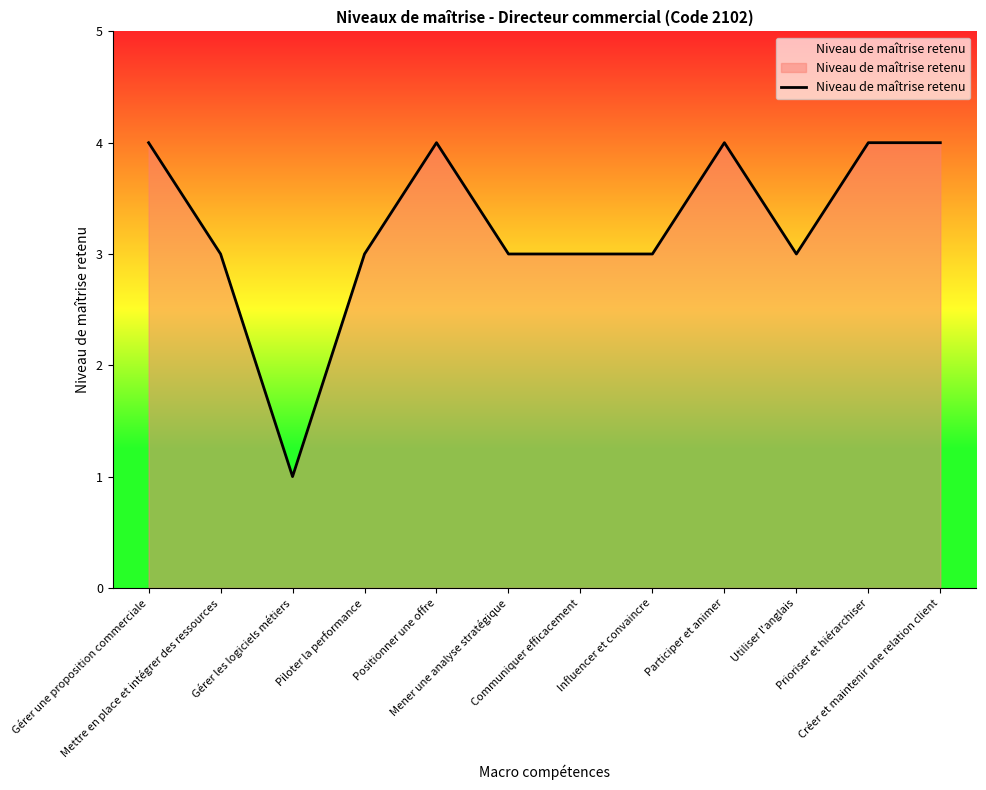

What is the sum of the values at Utiliser l'anglais and Communiquer efficacement?

6